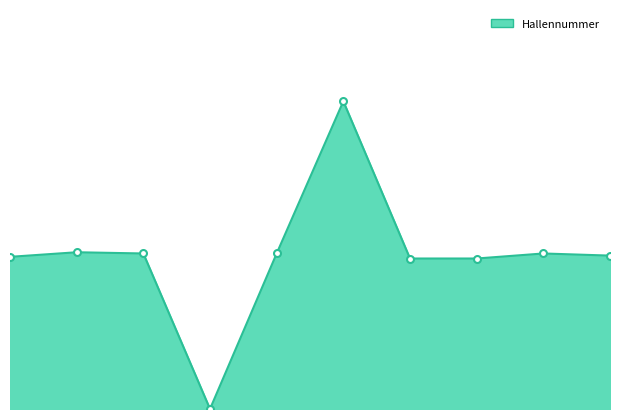

How many lines are shown in the chart?

1